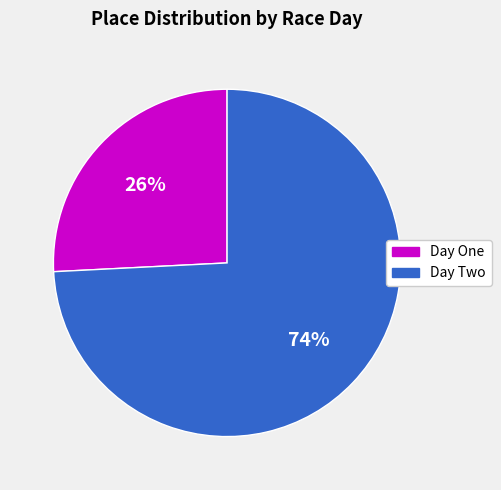

Combined, do Day Two and Day One account for over 50%?

Yes